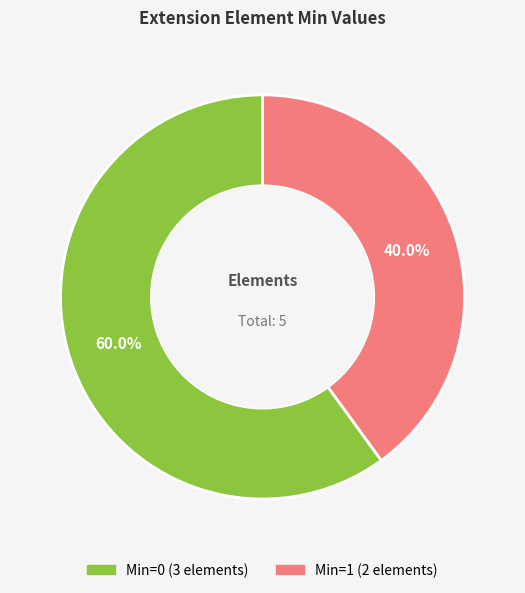

Does any single category account for the majority?

Yes